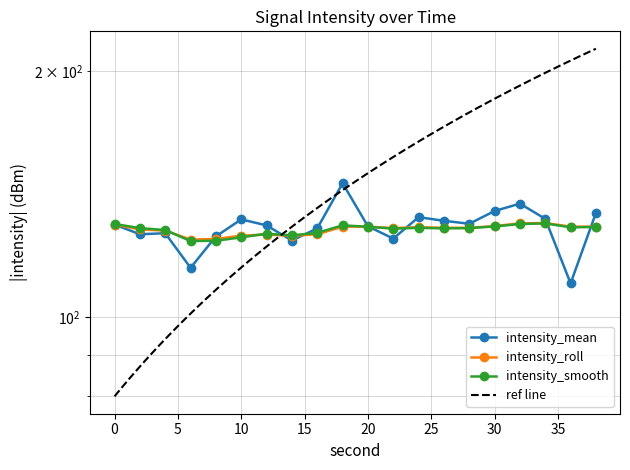

At which category does the chart reach its minimum across all series?

36